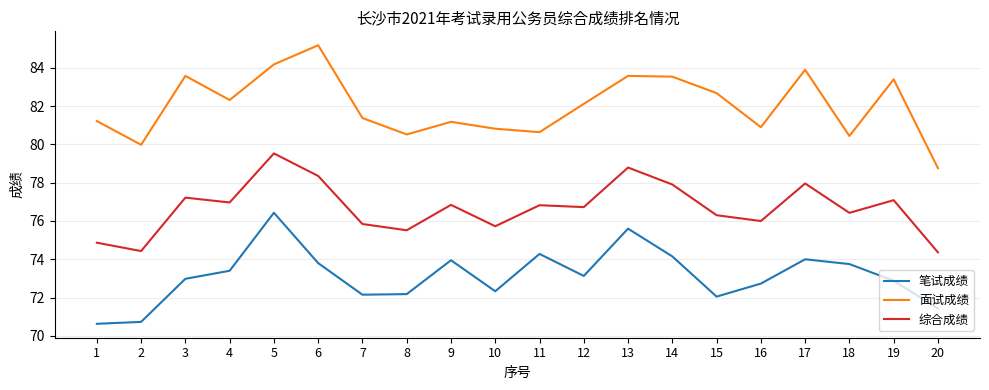

True or false: 面试成绩 and 综合成绩 intersect in this chart.

False